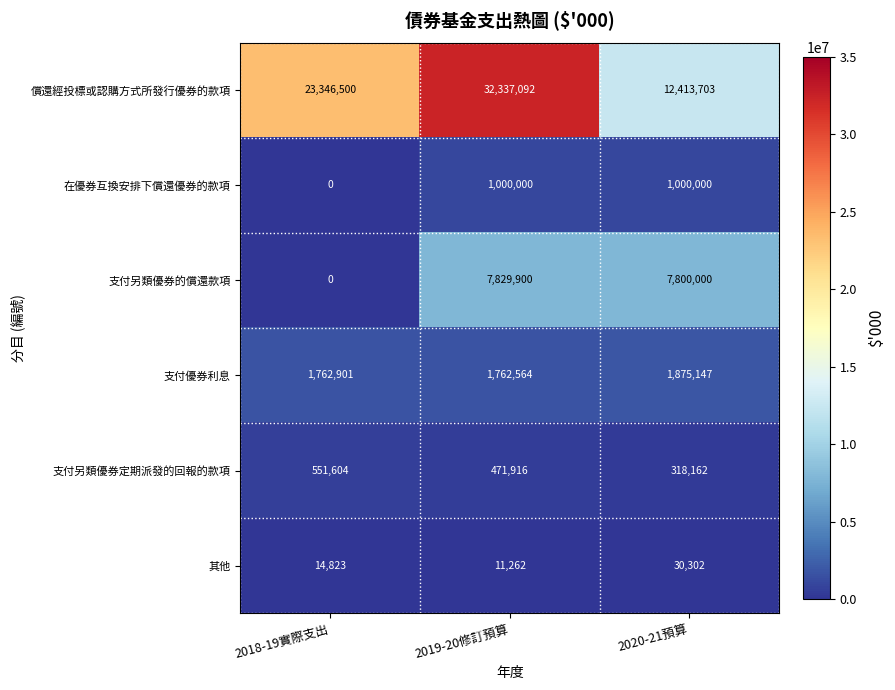

Rank the series at 2019-20修訂預算 from lowest to highest value.

其他, 支付另類優券定期派發的回報的款項, 在優券互換安排下償還優券的款項, 支付優券利息, 支付另類優券的償還款項, 償還經投標或認購方式所發行優券的款項